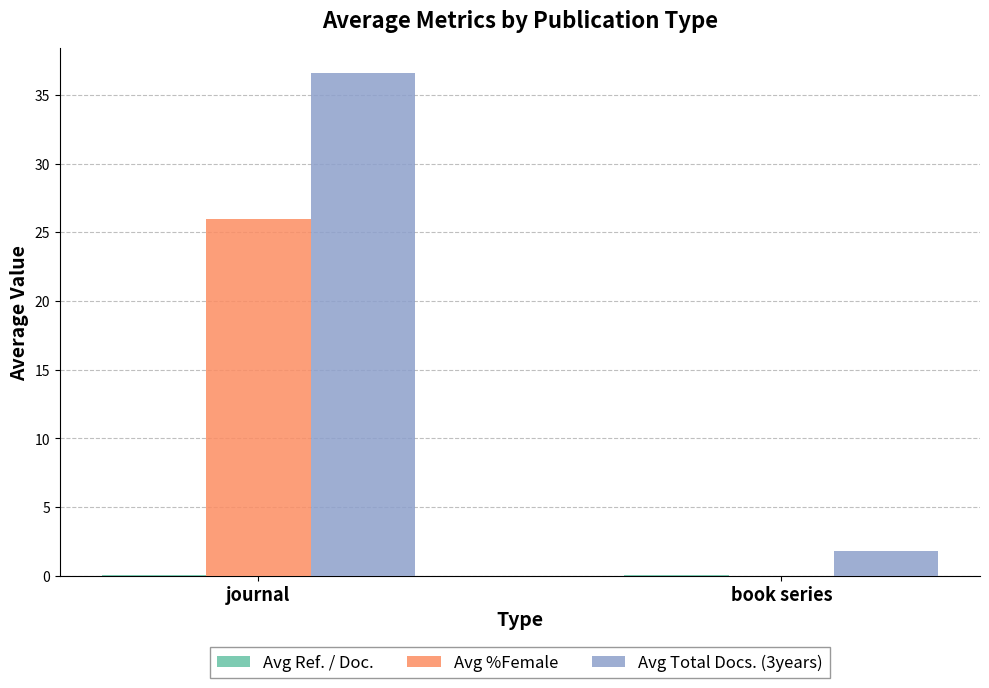

Which series has the widest spread of values?

Avg Total Docs. (3years)